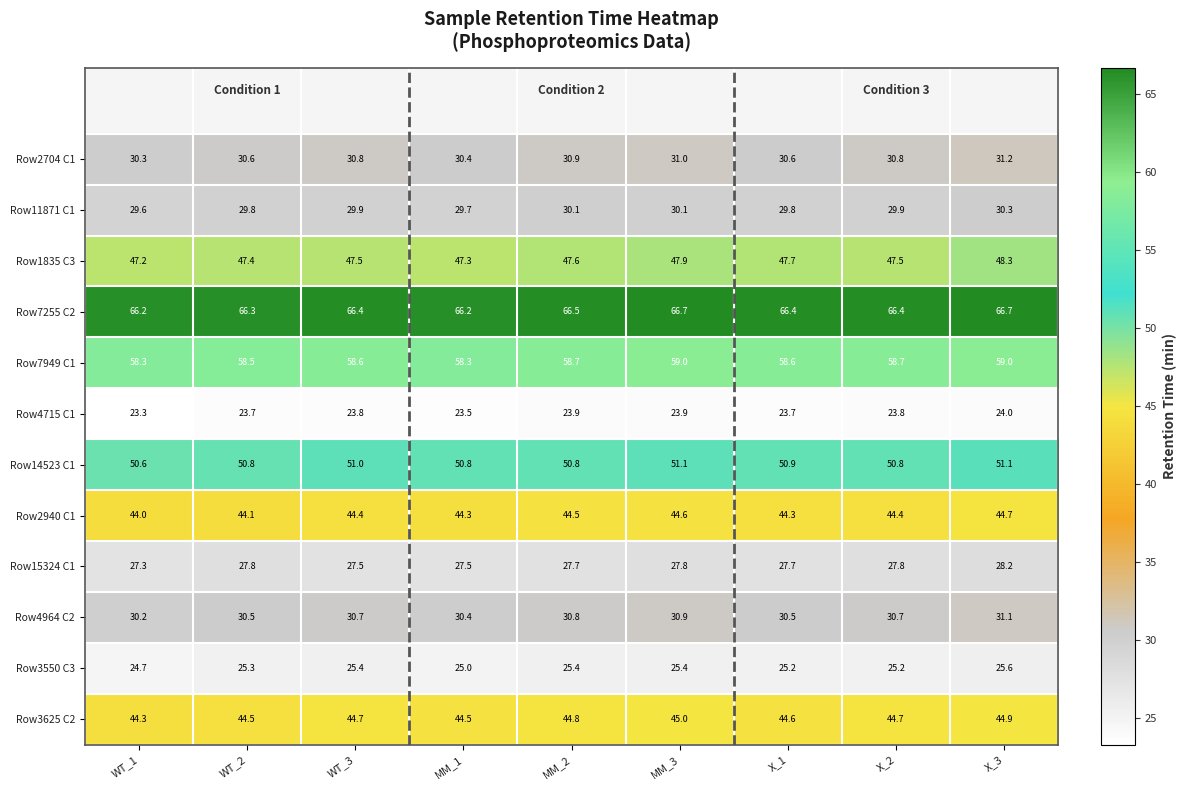

True or false: Row2704 C1 has a value of 30.3 at WT_1.

True